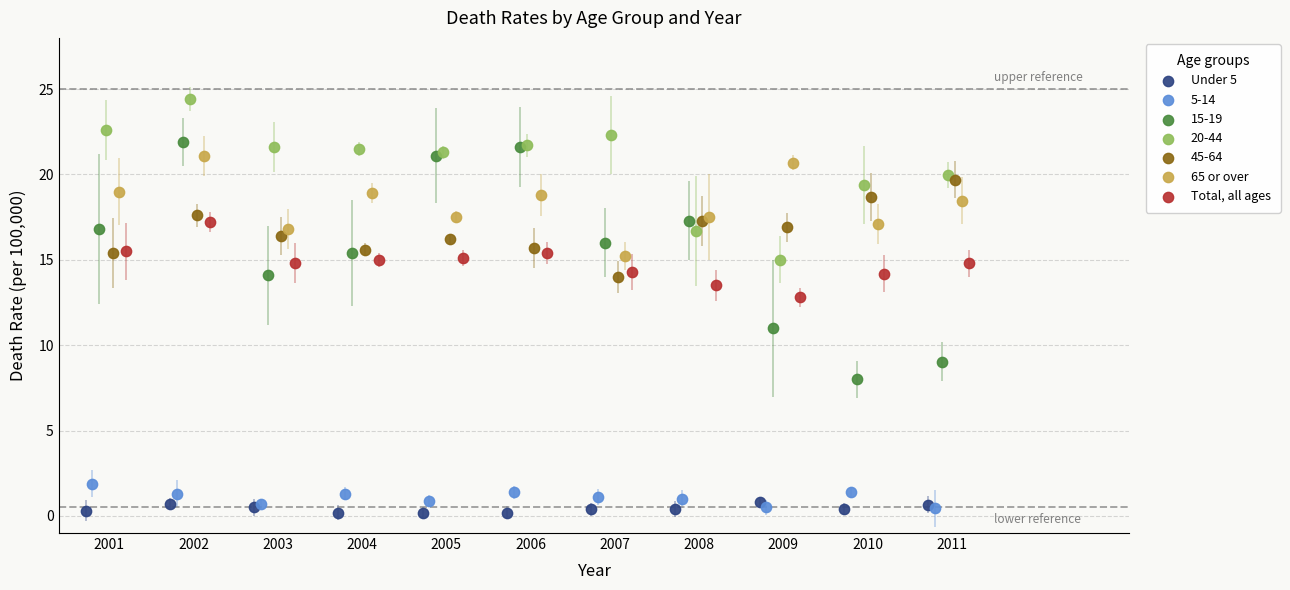

Which series reaches the maximum Y coordinate?

20-44